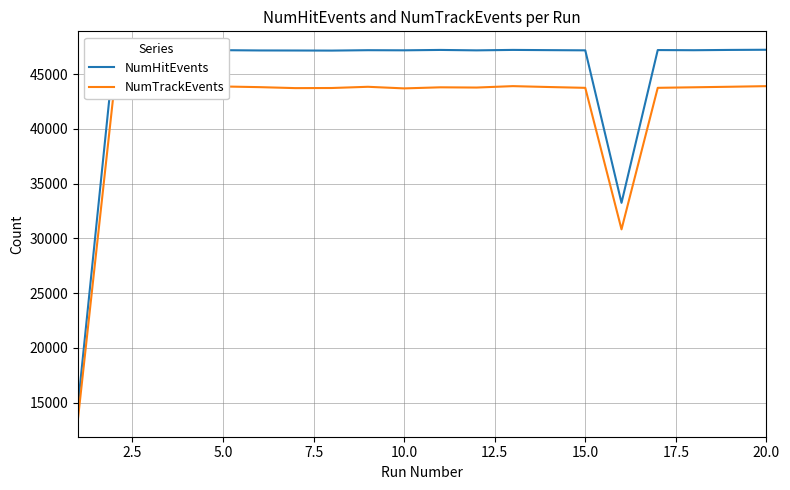

Which series has the largest range (max minus min)?

NumHitEvents